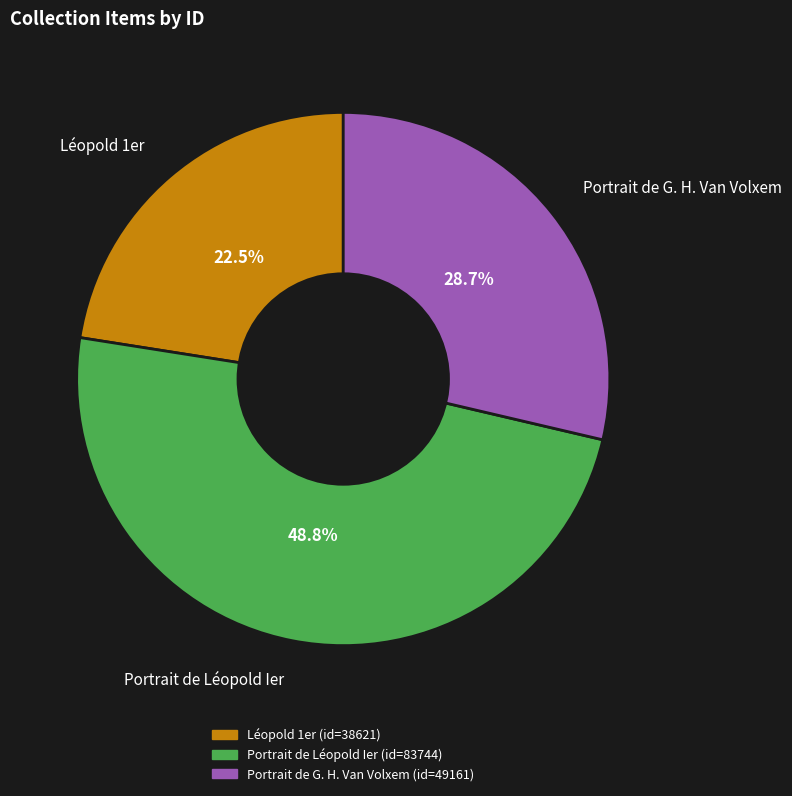

Does Portrait de G. H. Van Volxem account for over 50% of the chart?

No